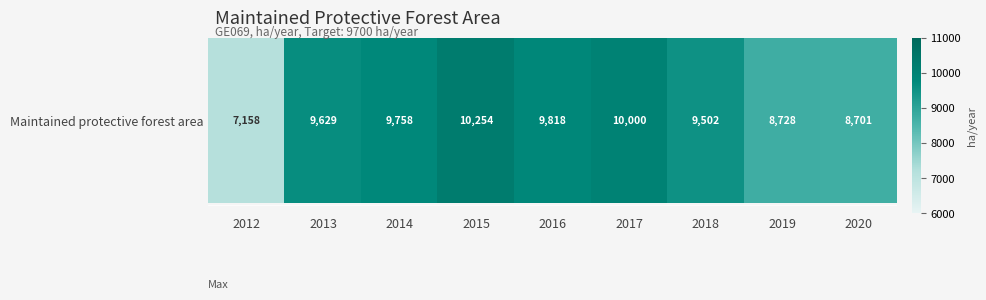

What value does the data have at 2015?

10253.6